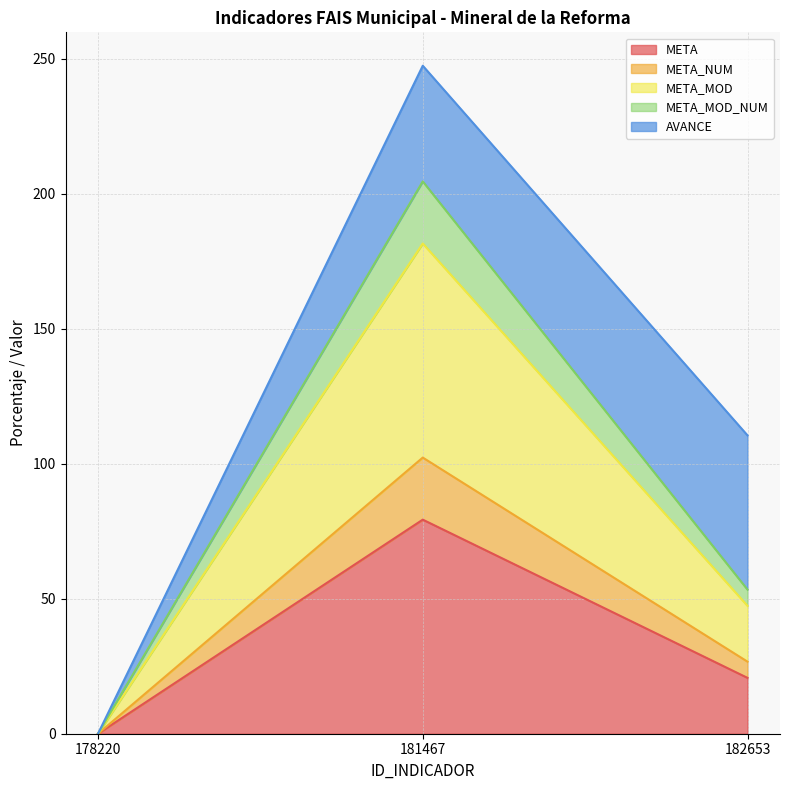

Count the number of categories in the chart.

3